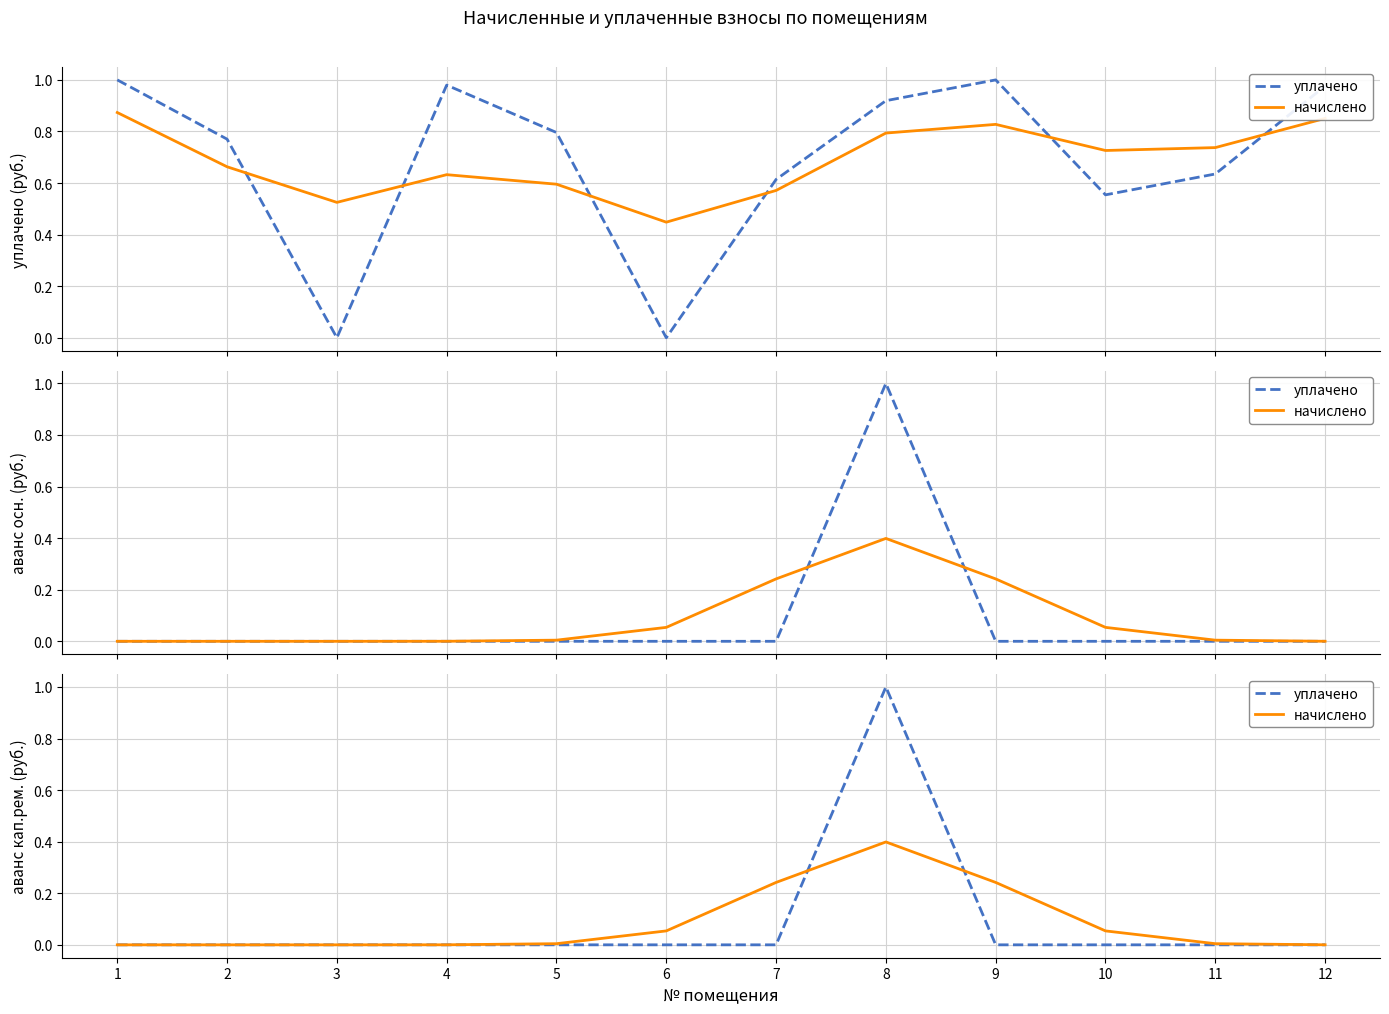

How many intersections are there between начислено and уплачено?

2